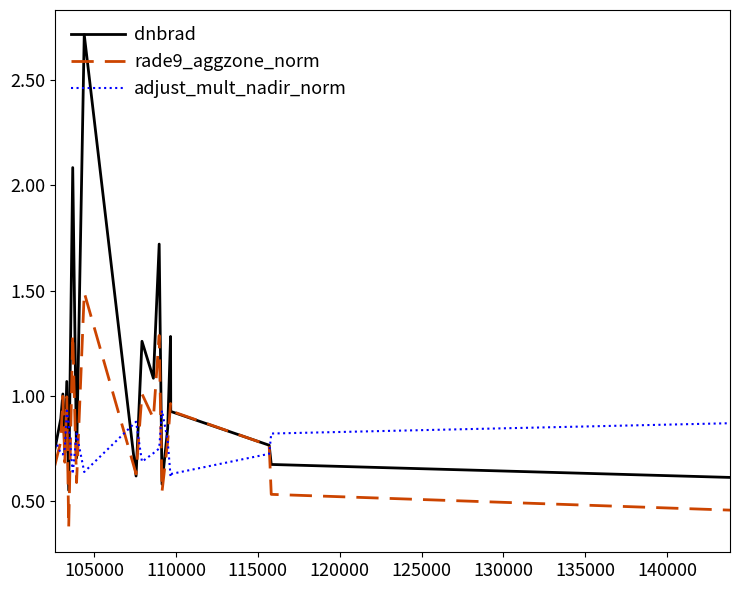

Which series has the largest total across all categories?

dnbrad